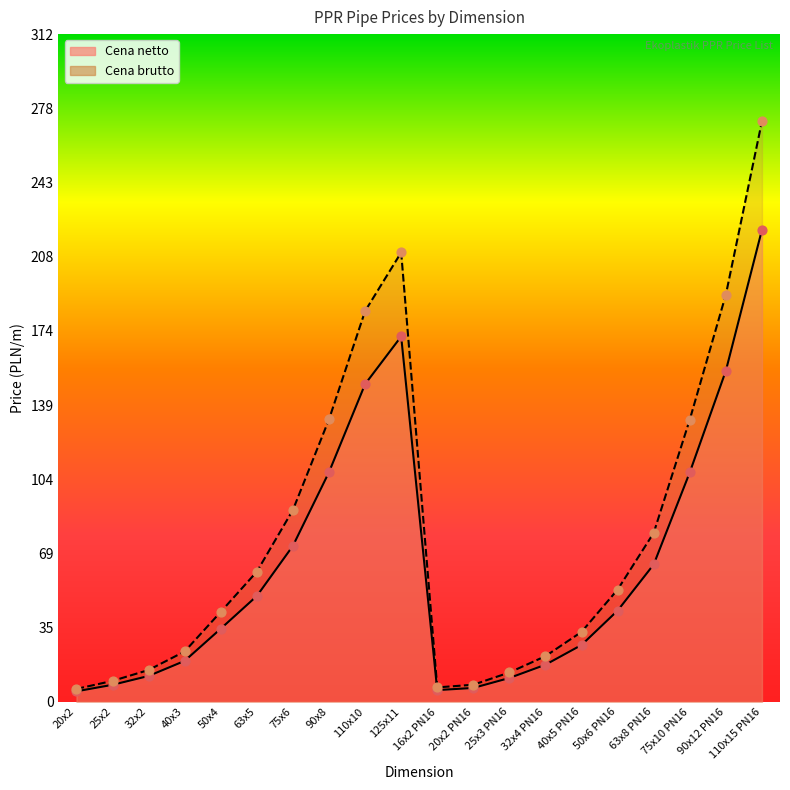

Which series contains the lowest Y value?

Cena netto